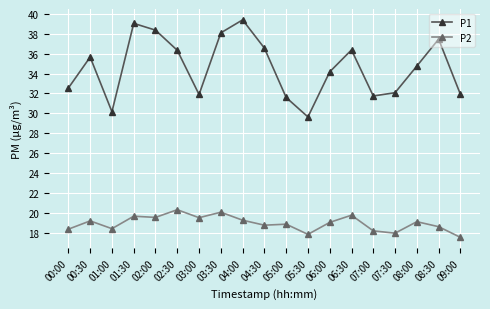

True or false: P1 and P2 cross at least once.

False